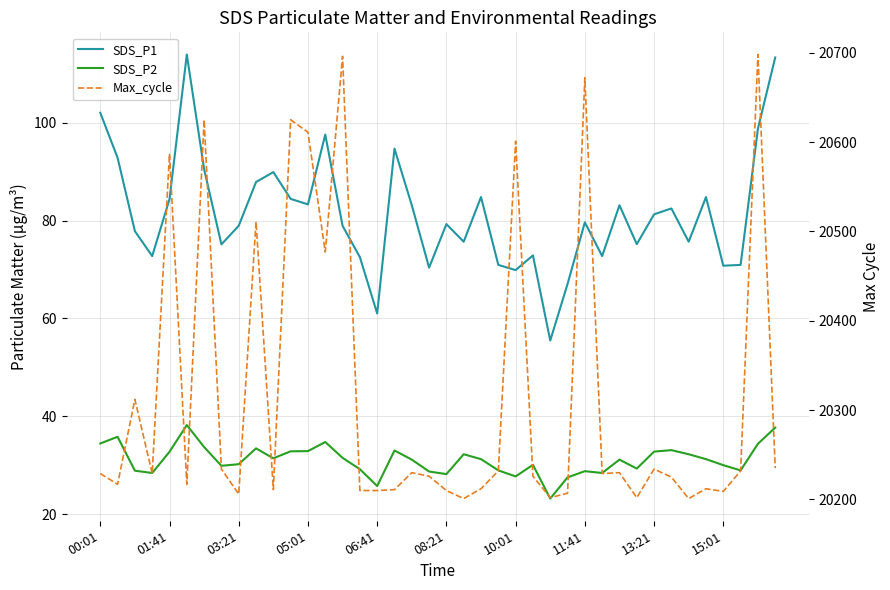

Which has a higher value, 00:01 or 03:21?

00:01